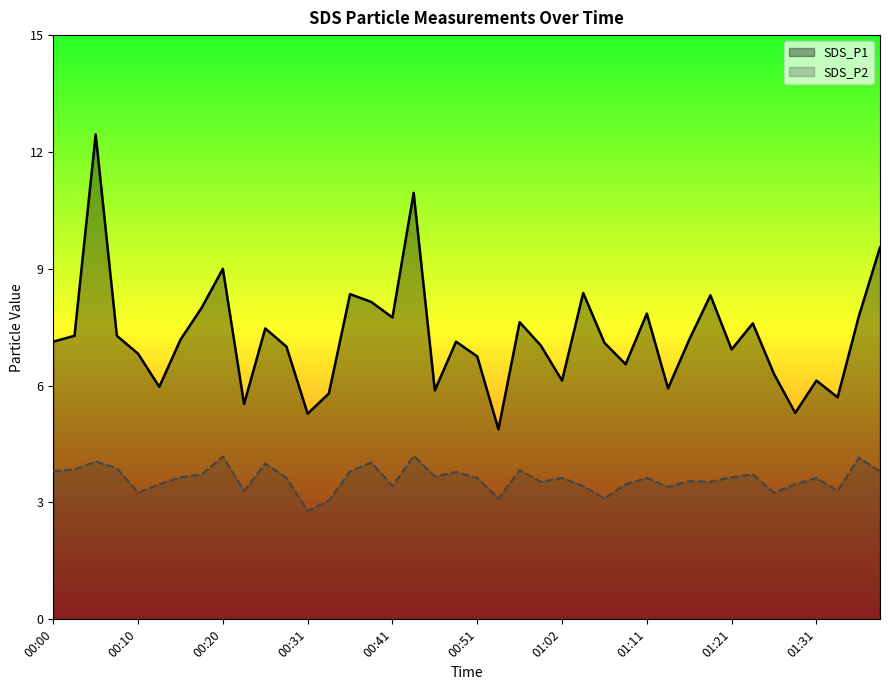

Reading left to right, what are all the values shown in this chart?

SDS_P1: 00:00=7.1	00:03=7.3	00:05=12.4	00:08=7.3	00:10=6.8	00:13=6.0	00:15=7.2	00:17=8.0	00:20=9.0	00:23=5.5	00:26=7.5	00:28=7.0	00:31=5.3	00:33=5.8	00:36=8.3	00:38=8.2	00:41=7.8	00:43=10.9	00:46=5.9	00:48=7.1	00:51=6.8	00:53=4.9	00:56=7.6	00:59=7.0	01:02=6.1	01:04=8.4	01:06=7.1	01:09=6.5	01:11=7.8	01:14=5.9	01:16=7.2	01:19=8.3	01:21=6.9	01:24=7.6	01:26=6.3	01:29=5.3	01:31=6.1	01:37=5.7	01:39=7.8	01:42=9.6
SDS_P2: 00:00=3.8	00:03=3.9	00:05=4.0	00:08=3.9	00:10=3.2	00:13=3.5	00:15=3.6	00:17=3.7	00:20=4.2	00:23=3.3	00:26=4.0	00:28=3.6	00:31=2.8	00:33=3.0	00:36=3.8	00:38=4.0	00:41=3.4	00:43=4.2	00:46=3.7	00:48=3.8	00:51=3.6	00:53=3.1	00:56=3.8	00:59=3.5	01:02=3.6	01:04=3.4	01:06=3.1	01:09=3.5	01:11=3.6	01:14=3.4	01:16=3.5	01:19=3.5	01:21=3.6	01:24=3.7	01:26=3.2	01:29=3.5	01:31=3.6	01:37=3.3	01:39=4.2	01:42=3.8